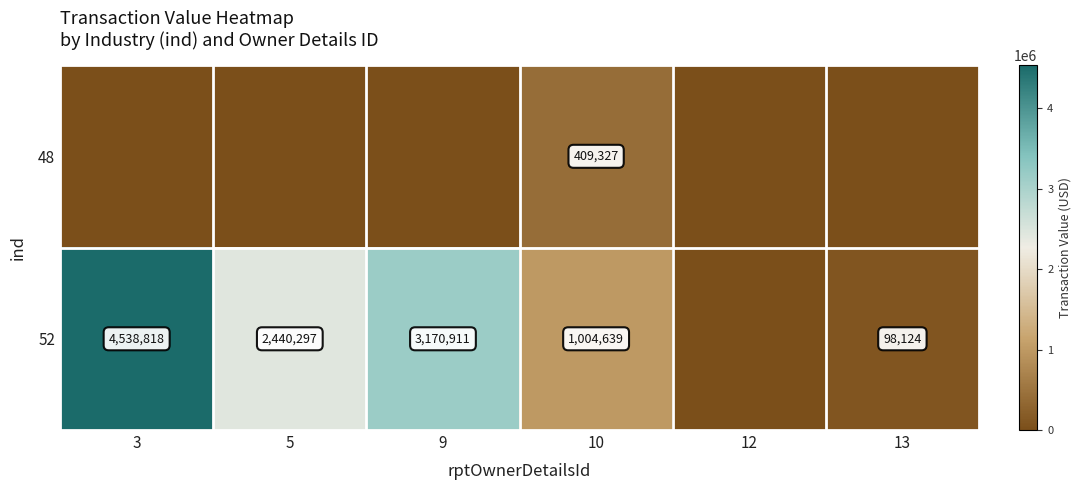

Is the value of 52 at 3 greater than the value of 48 at 10?

Yes